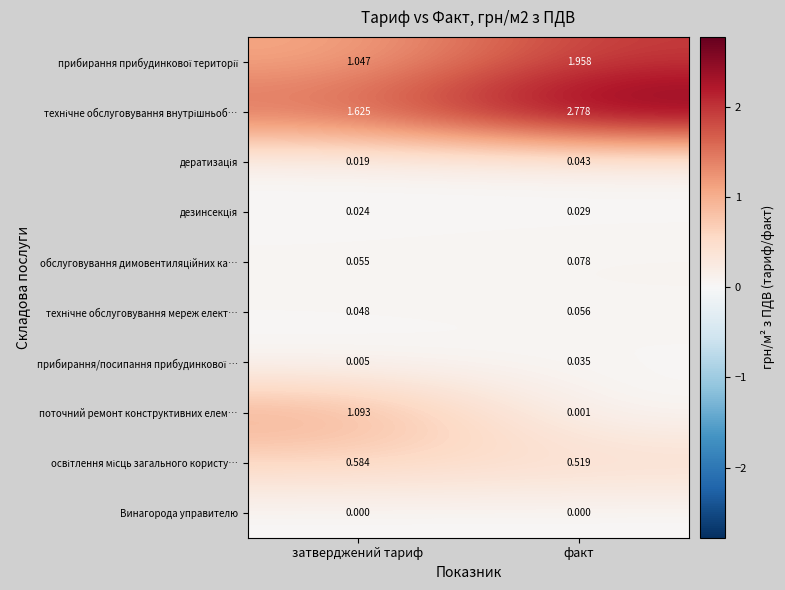

At which category is the sum across all series the highest?

факт